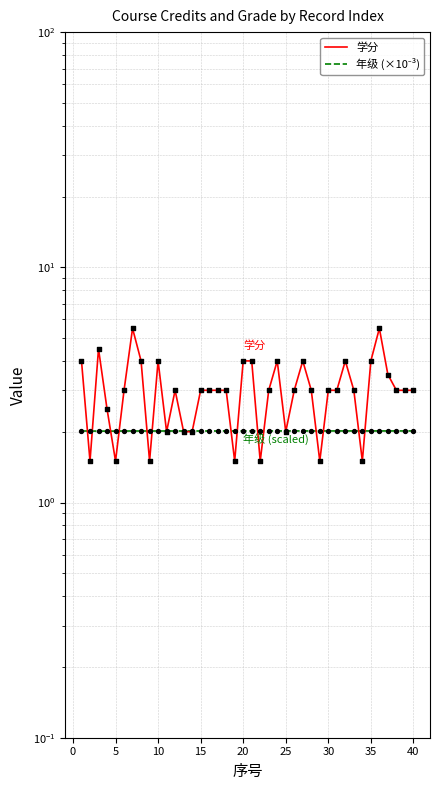

Which series reaches the minimum Y coordinate?

学分